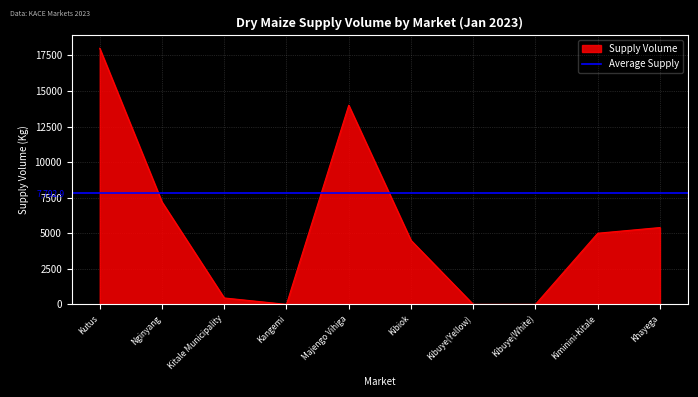

The chart shows a value of -8062 at Kibuye(White). True or false?

False